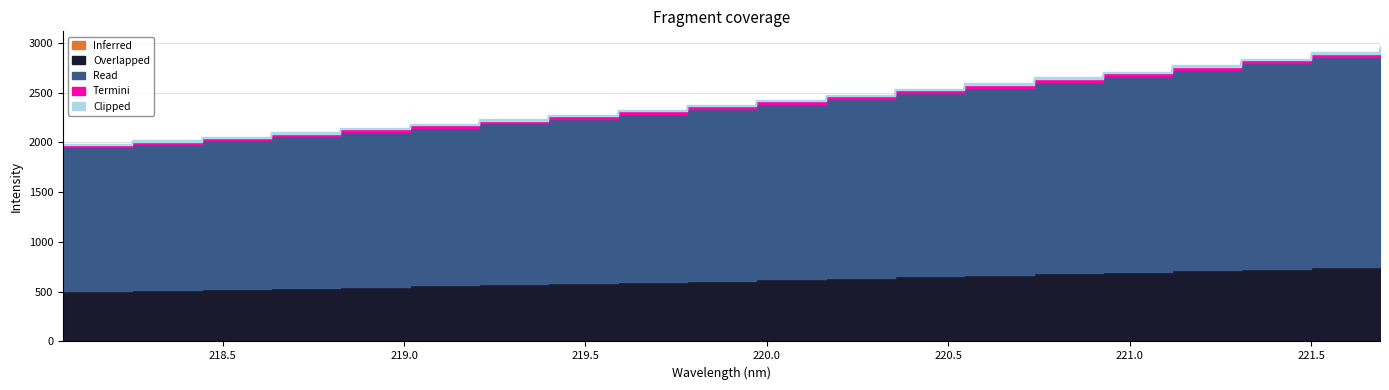

What is the label of the 14th point from the left?

220.5444